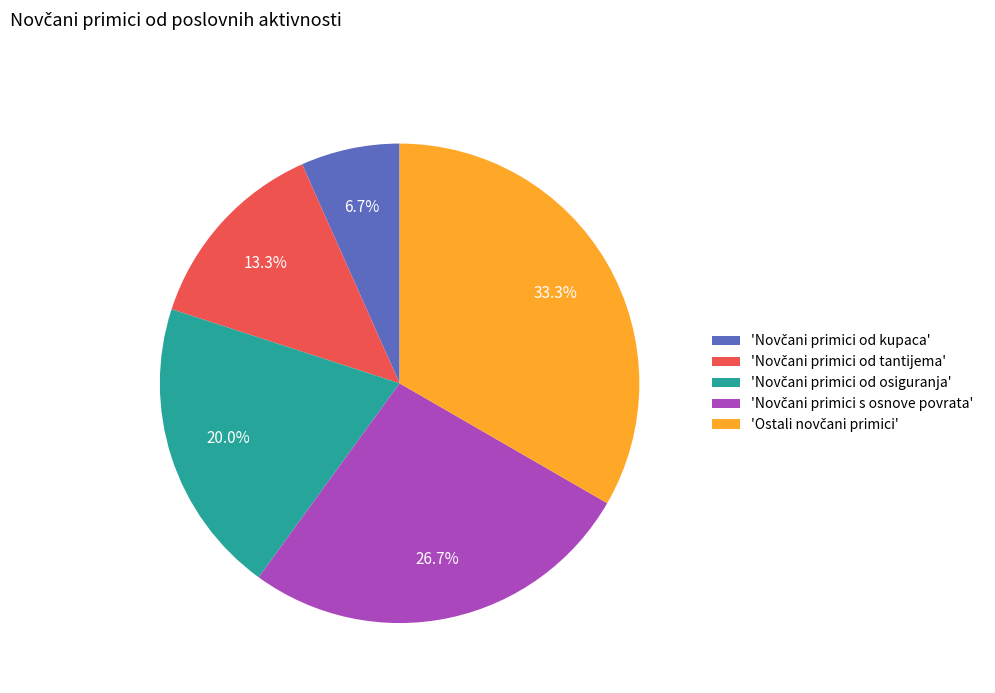

Is there a majority slice in this chart?

No